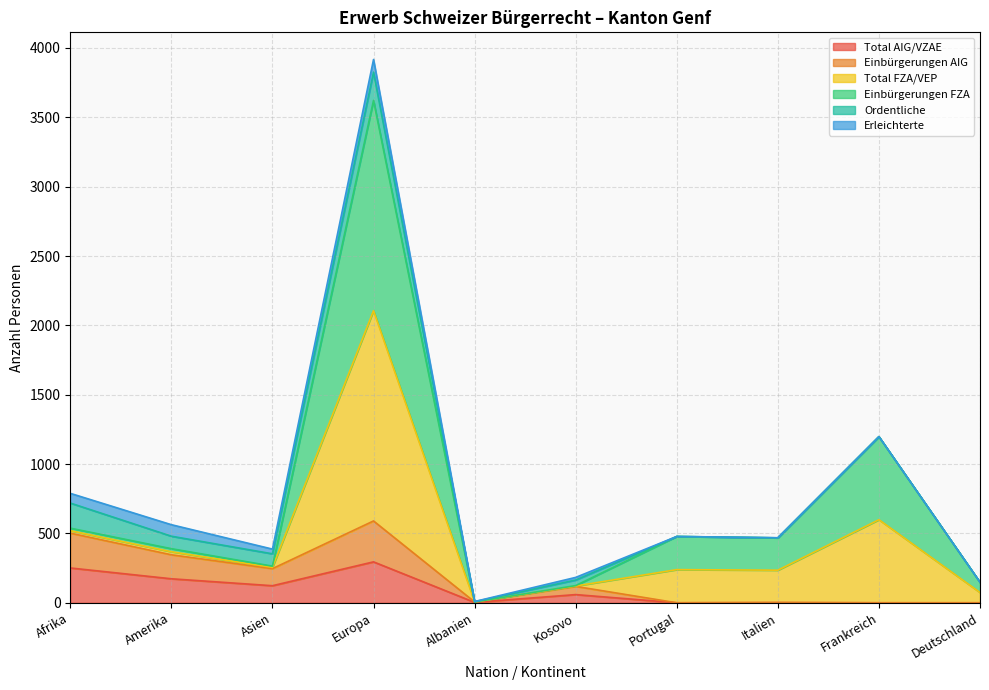

How many interior local peaks does the Total AIG/VZAE series have?

3